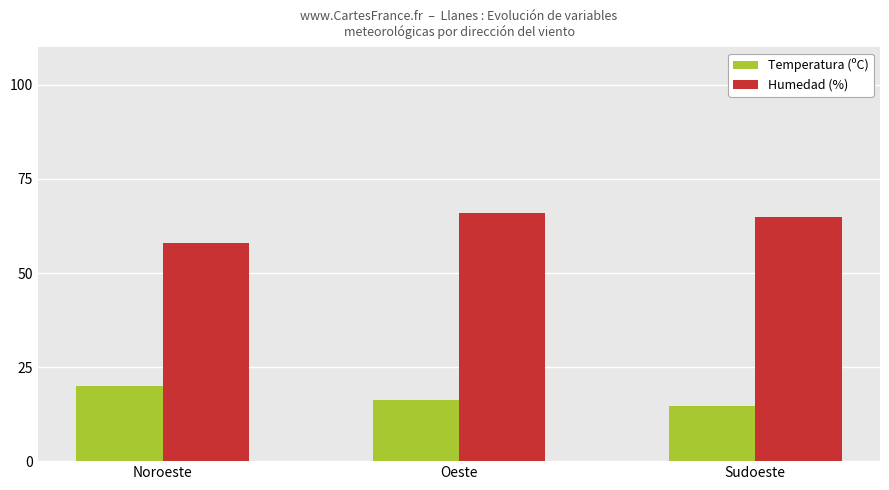

Which label corresponds to the largest value in the chart?

Oeste